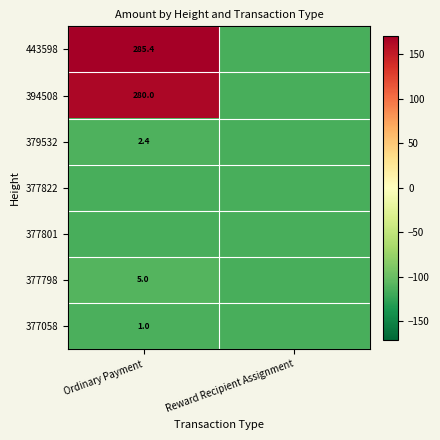

Is the value of 394508 at Ordinary Payment greater than the value of 377798 at Ordinary Payment?

Yes